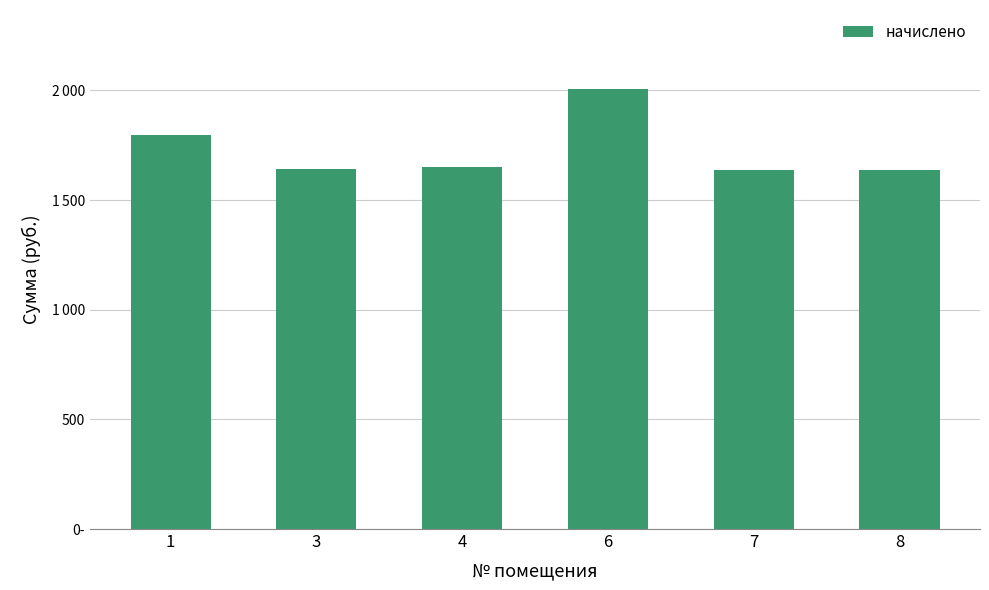

The value at 6 is 2005.3. True or false?

True